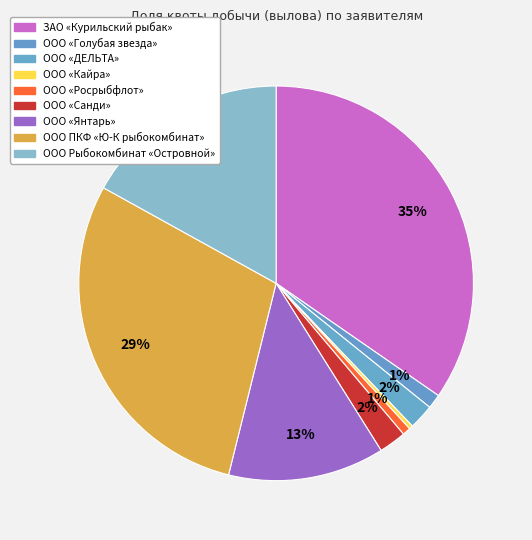

How many segments does this pie chart have?

9